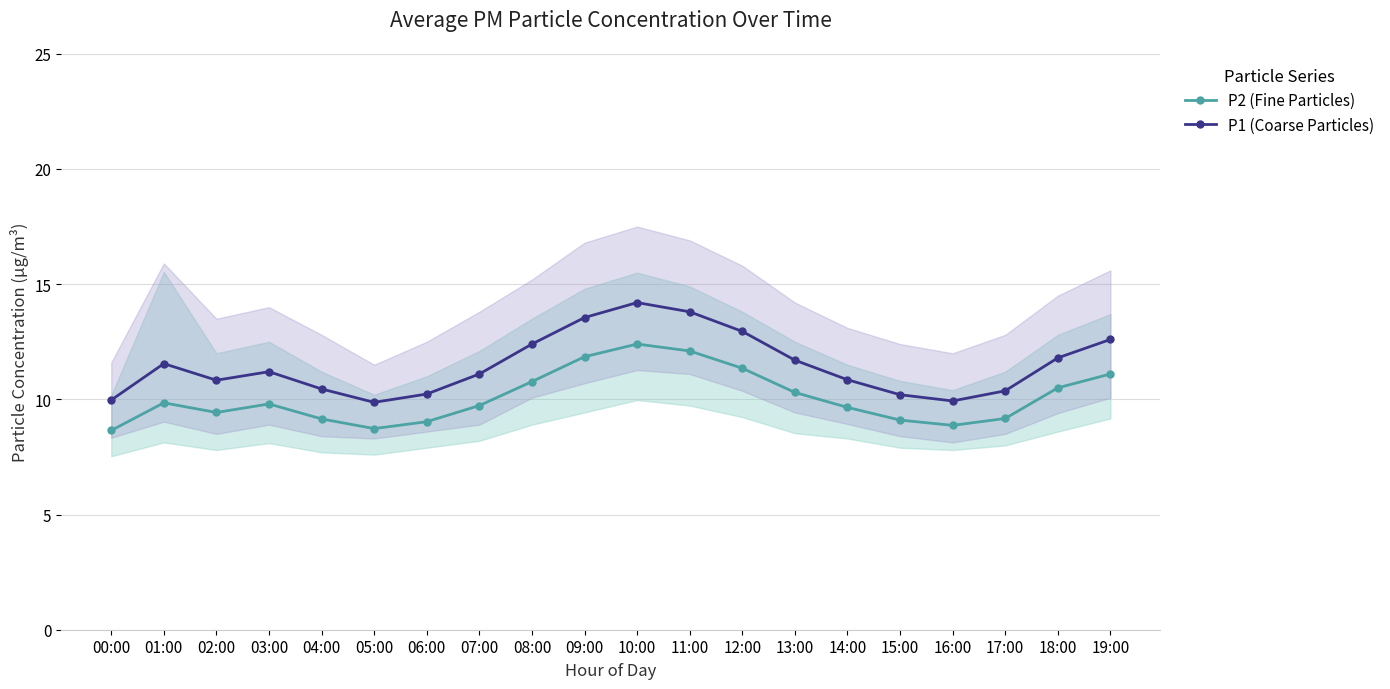

True or false: P2 (Fine Particles) has more than 1 points higher than both neighbors.

True